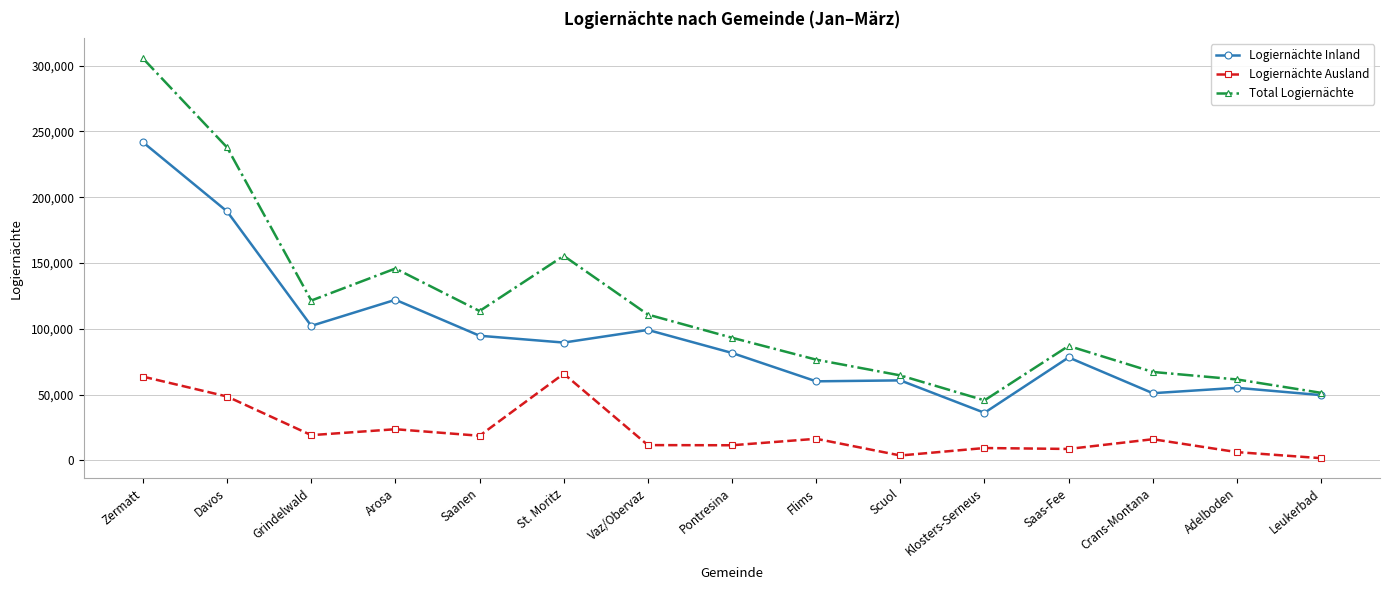

List the series in order of their peak value, highest first.

Total Logiernächte, Logiernächte Inland, Logiernächte Ausland